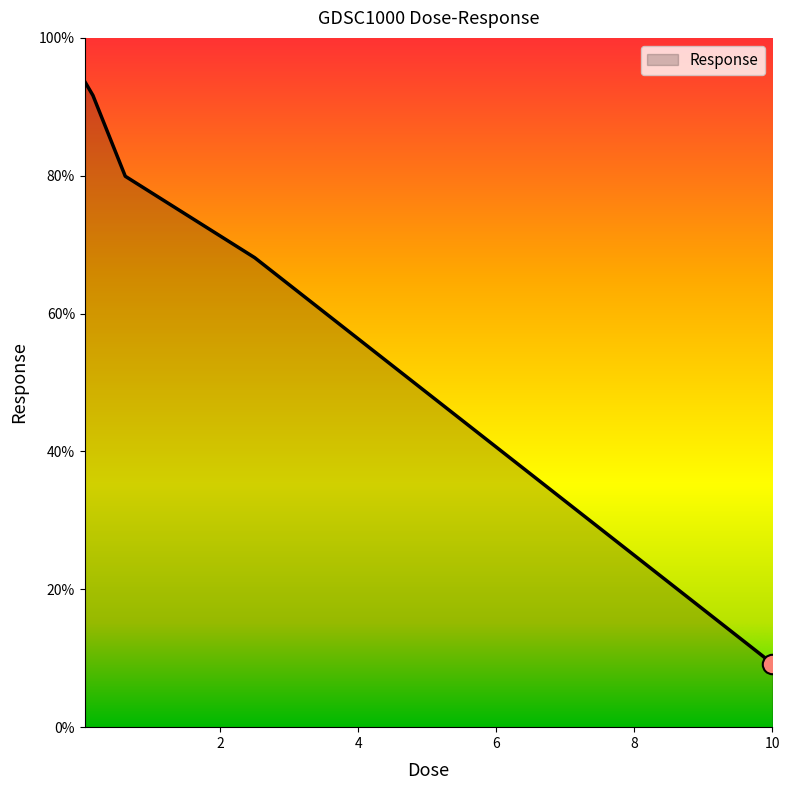

What is the difference between the maximum and second lowest values?

25.5